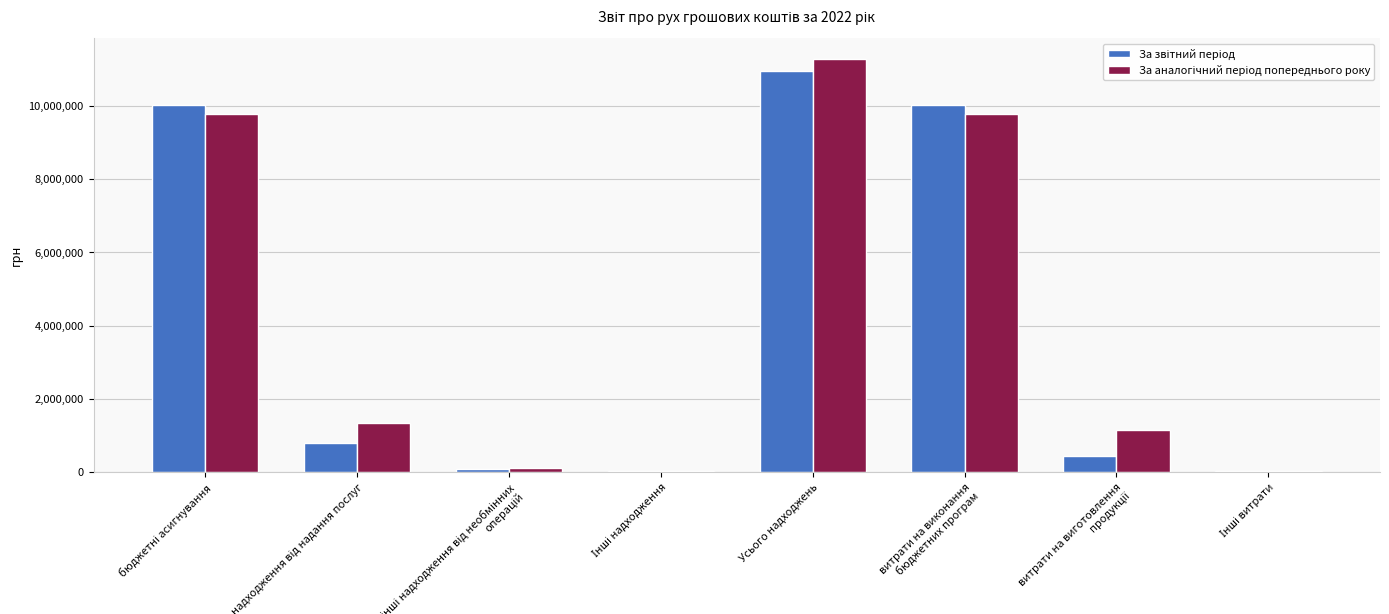

What is the greatest value displayed?

11275623